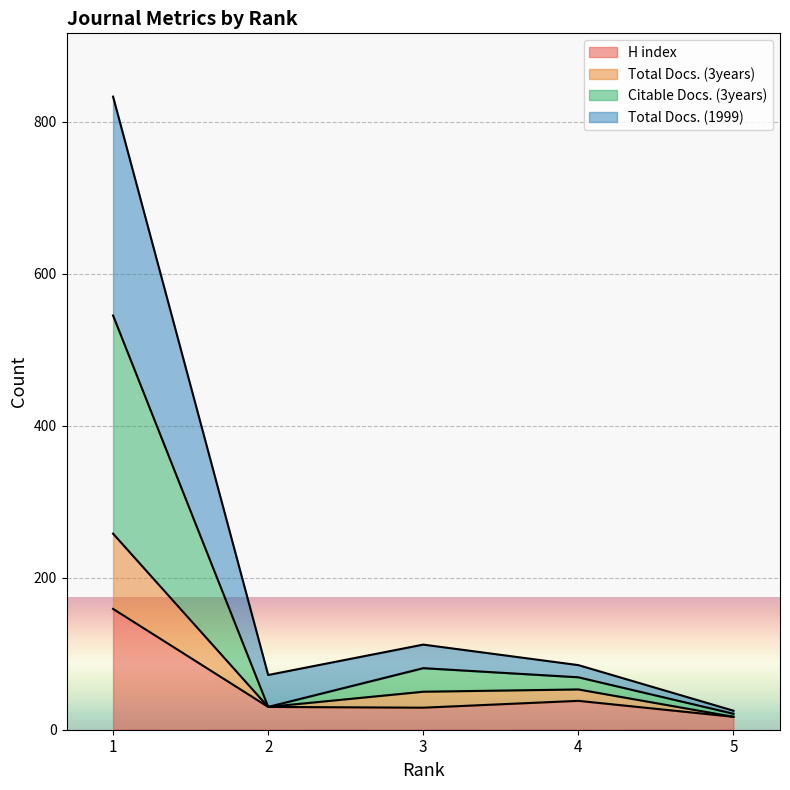

How many lines are shown in the chart?

4